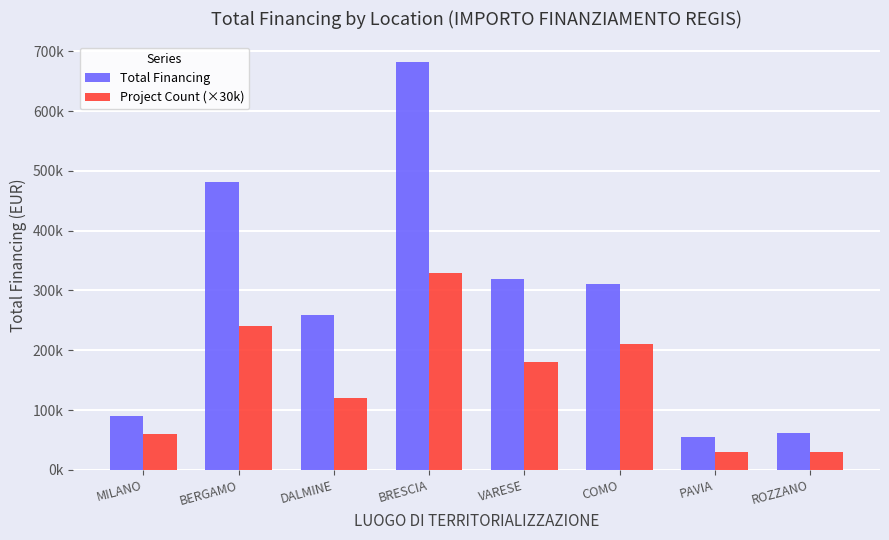

Reading right to left, transcribe all the data shown in this chart.

Total Financing: ROZZANO=62062.4	PAVIA=54577.6	COMO=311137.0	VARESE=319070.1	BRESCIA=682502.5	DALMINE=258386.7	BERGAMO=480788.9	MILANO=90268.6
Project Count (×30k): ROZZANO=30000.0	PAVIA=30000.0	COMO=210000.0	VARESE=180000.0	BRESCIA=330000.0	DALMINE=120000.0	BERGAMO=240000.0	MILANO=60000.0